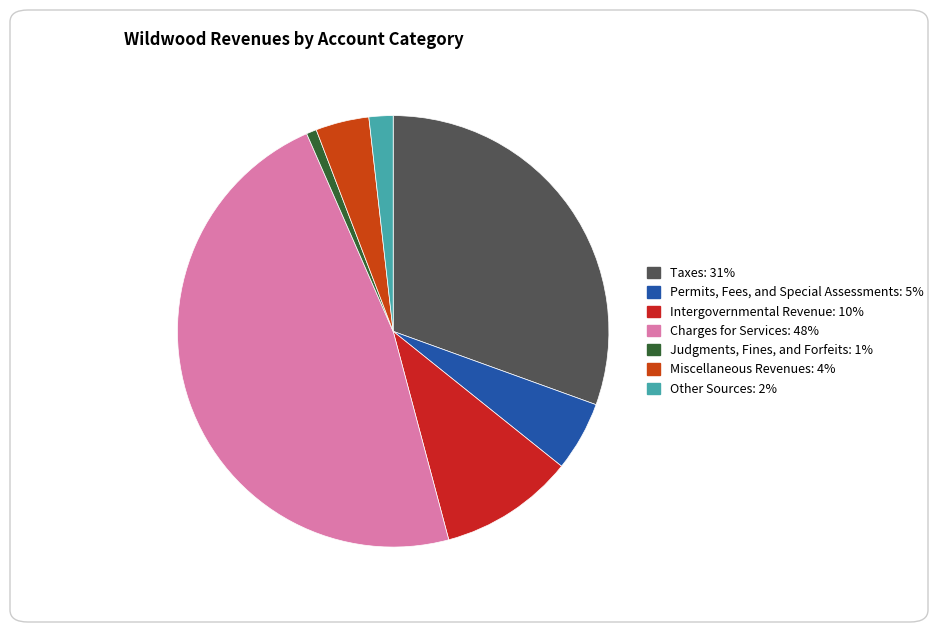

Does any single category account for the majority?

No